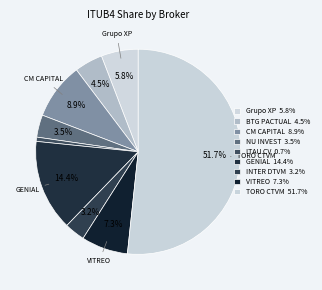

To the nearest percent, what percentage of the pie is Grupo XP?

6%